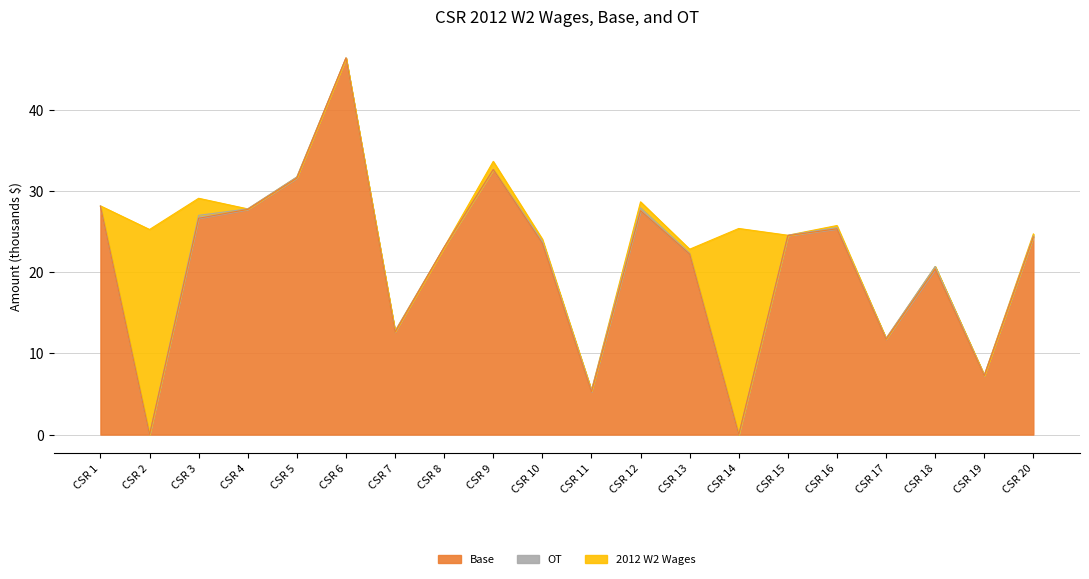

What is the value of the Base point at the 6th from the left?

46.4